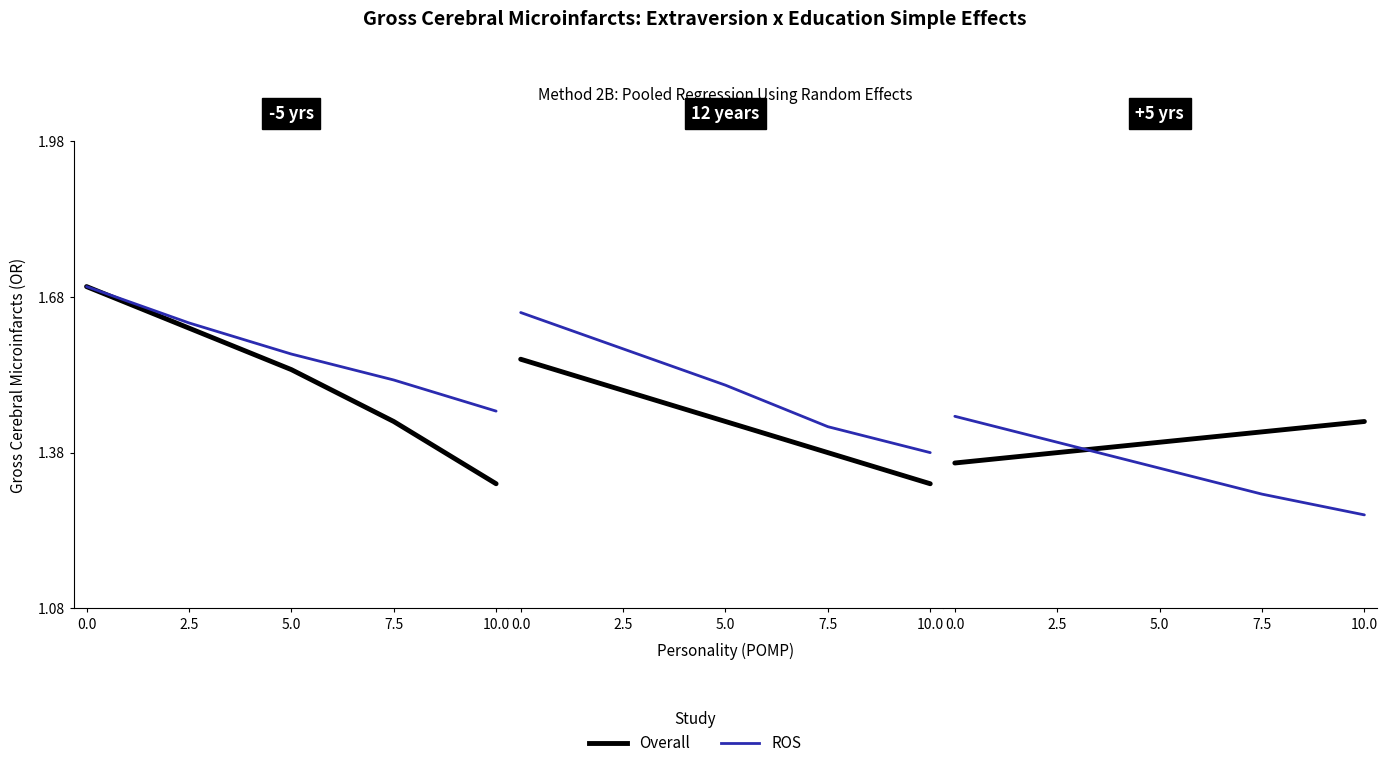

The value of Overall at 0.0 is 1.4. True or false?

True